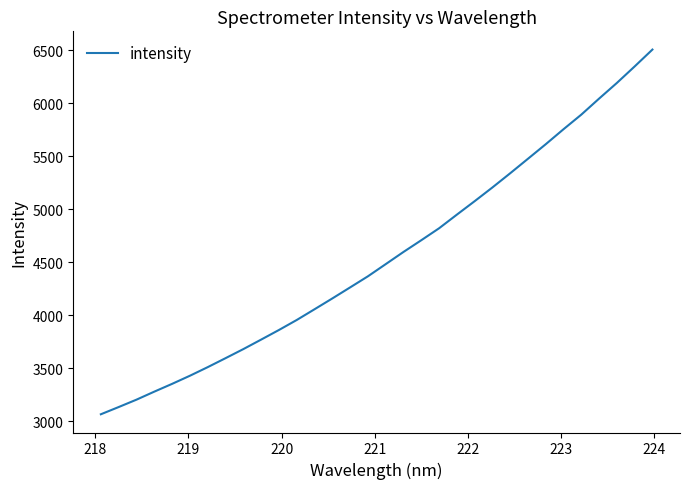

What is the maximum value shown in the chart?

6506.8